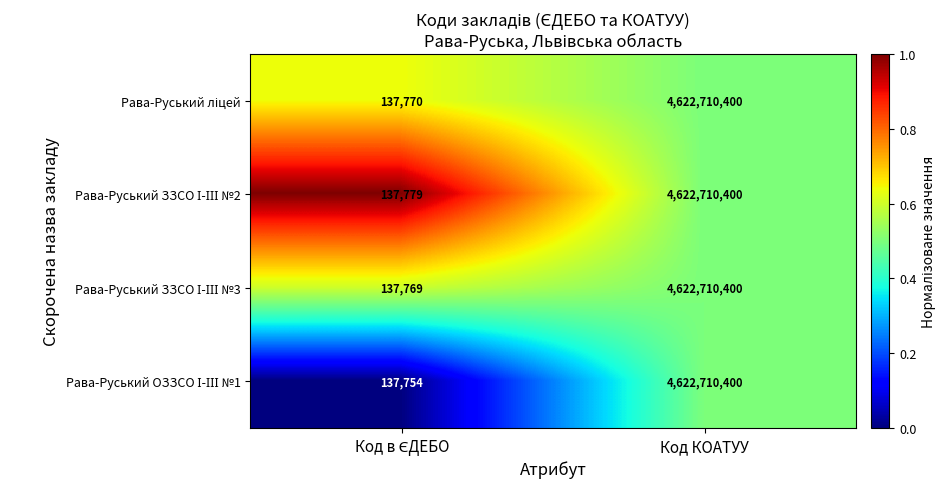

Which category has the highest value across all series?

Код КОАТУУ